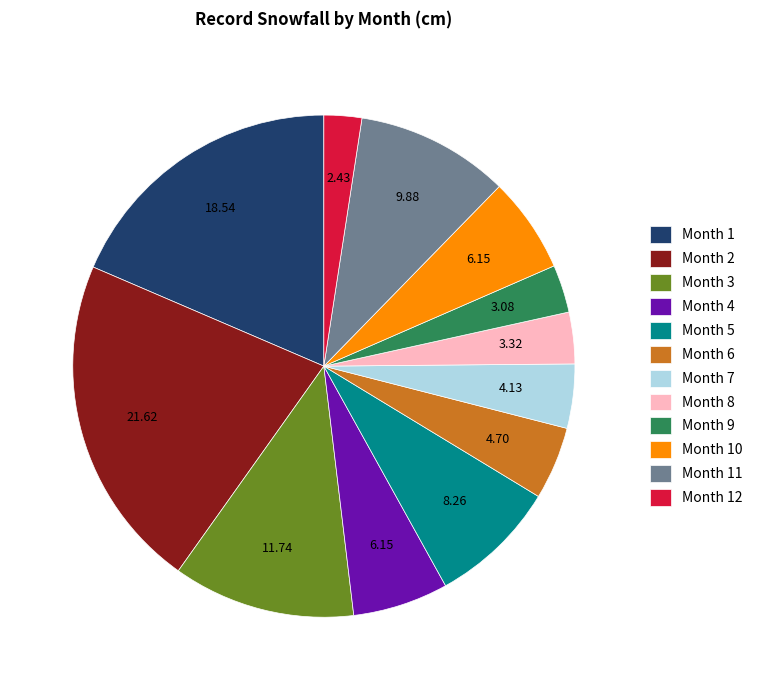

Does Month 7 represent more than half of the total?

No